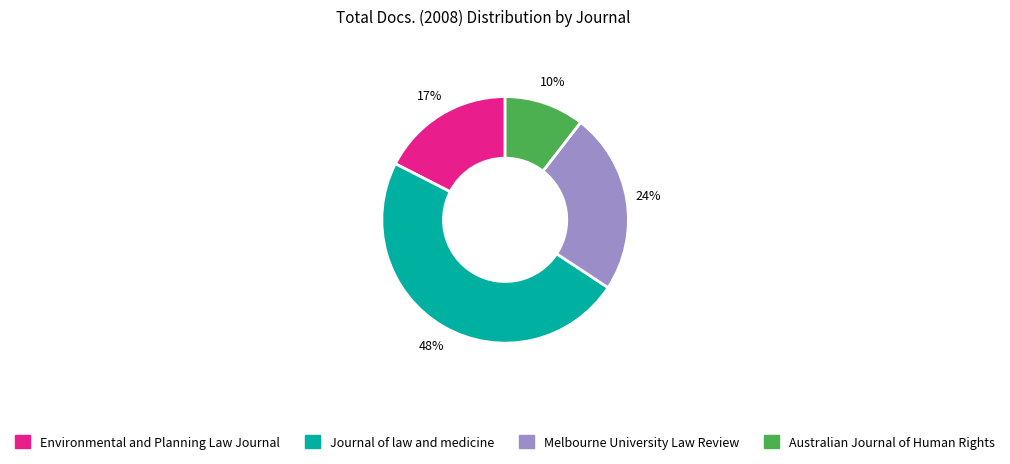

How many segments does this pie chart have?

4